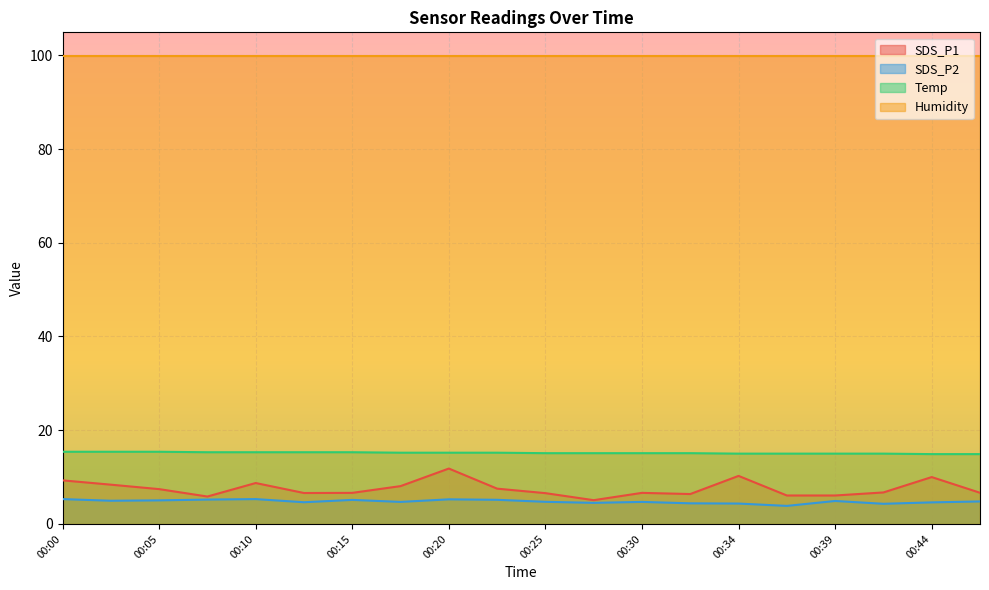

Is it true that SDS_P1 equals 10.0 at 00:44?

True